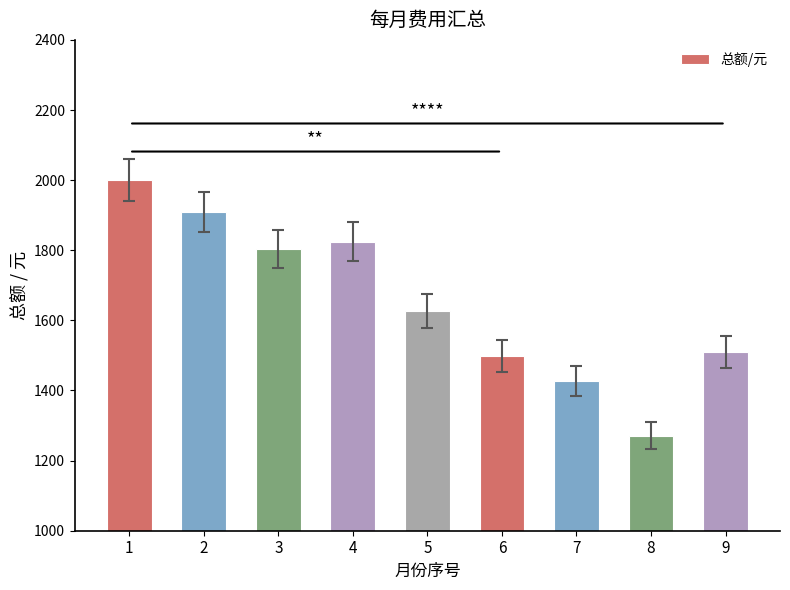

At which category does the chart reach its minimum across all series?

8